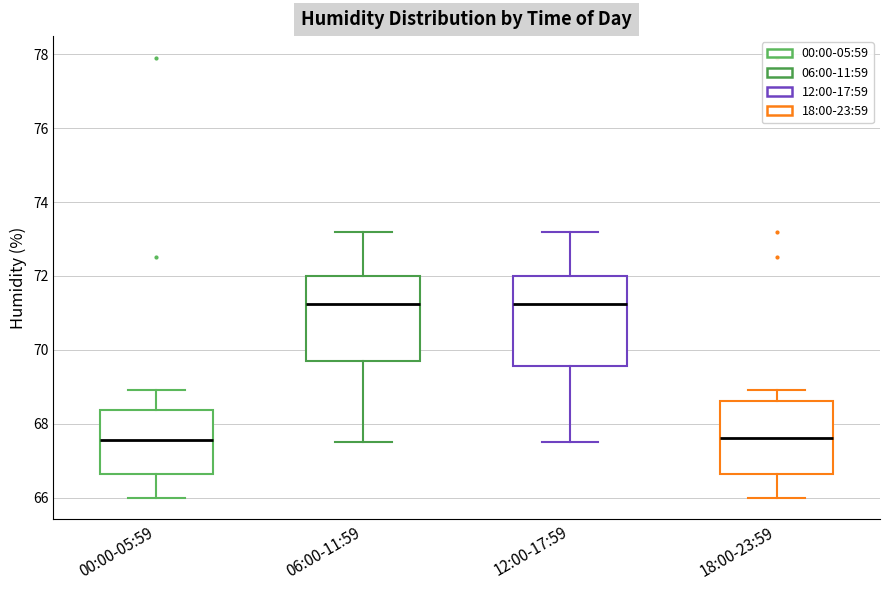

Reading left to right, transcribe this box plot: for each box, give where its median line is, the range the box spans, and where its two whiskers end, as read against the y-axis. The values are not printed on the chart, so give them approximately, as read against the axis.

00:00-05:59: median 67.6, box 66.6 to 68.4, whiskers 66.0 to 69.0
06:00-11:59: median 71.2, box 69.8 to 72.0, whiskers 67.6 to 73.2
12:00-17:59: median 71.2, box 69.6 to 72.0, whiskers 67.6 to 73.2
18:00-23:59: median 67.6, box 66.6 to 68.6, whiskers 66.0 to 69.0